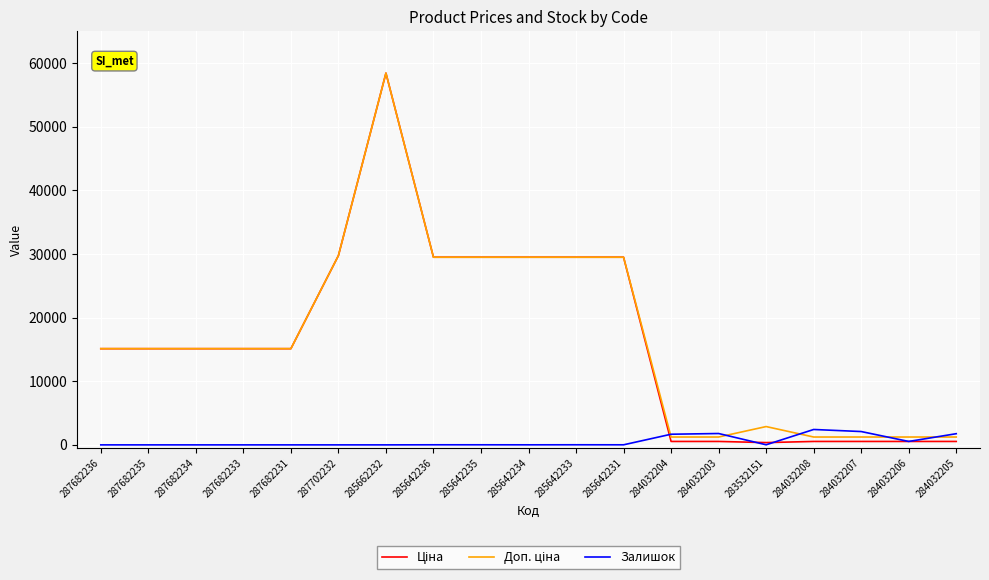

Which category has the highest value across all series?

285662232